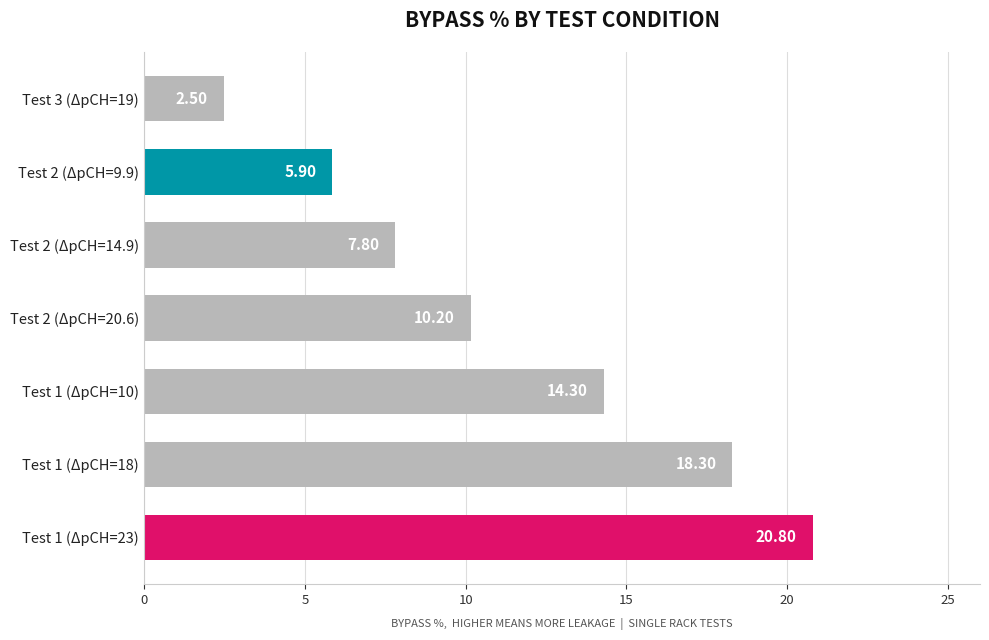

What is the sum of all values?

79.7